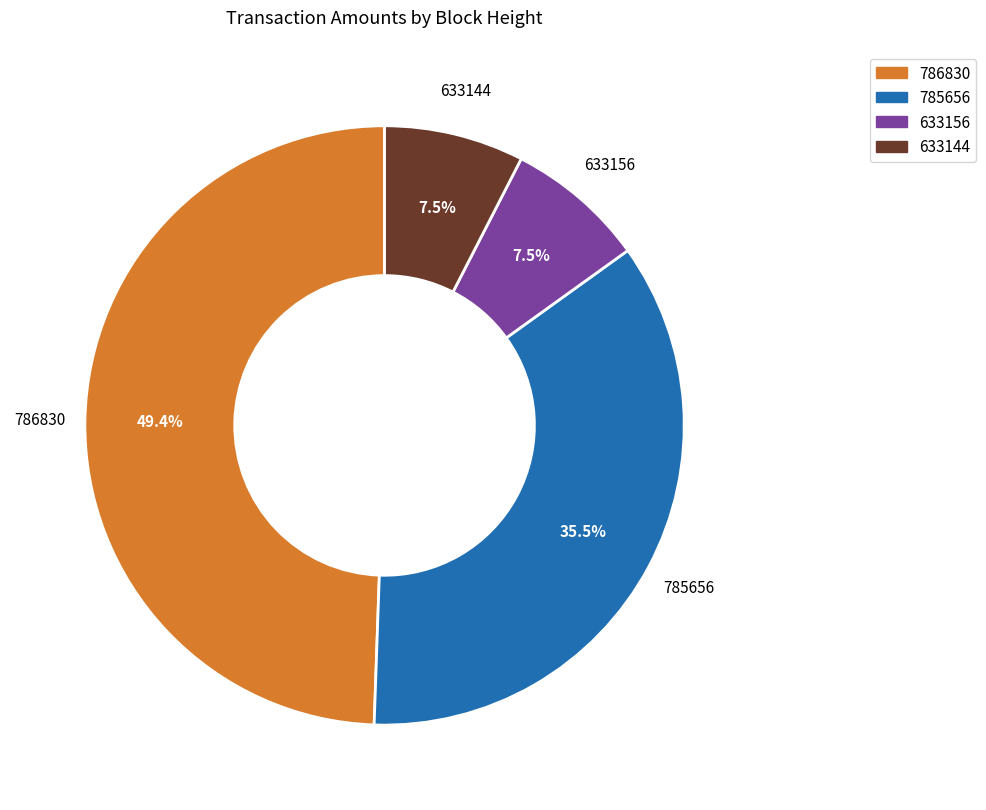

What is the largest slice in the pie chart?

786830